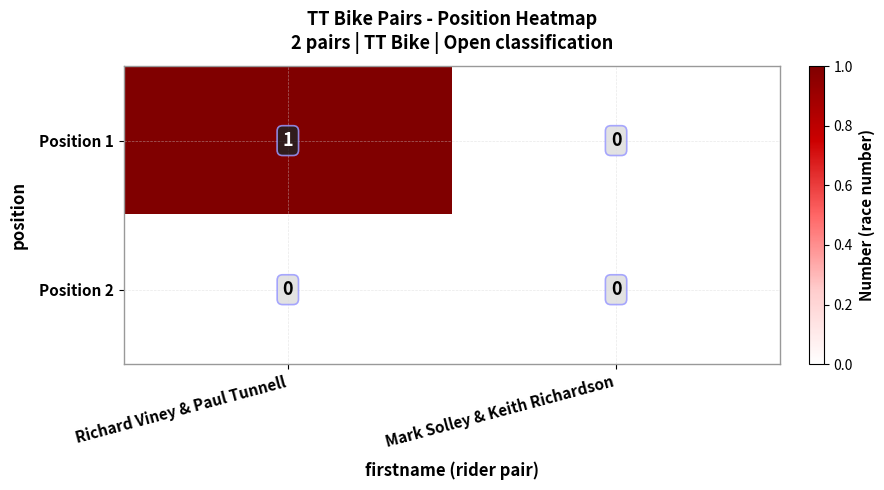

List the series in order of their overall mean, highest first.

Position 1, Position 2